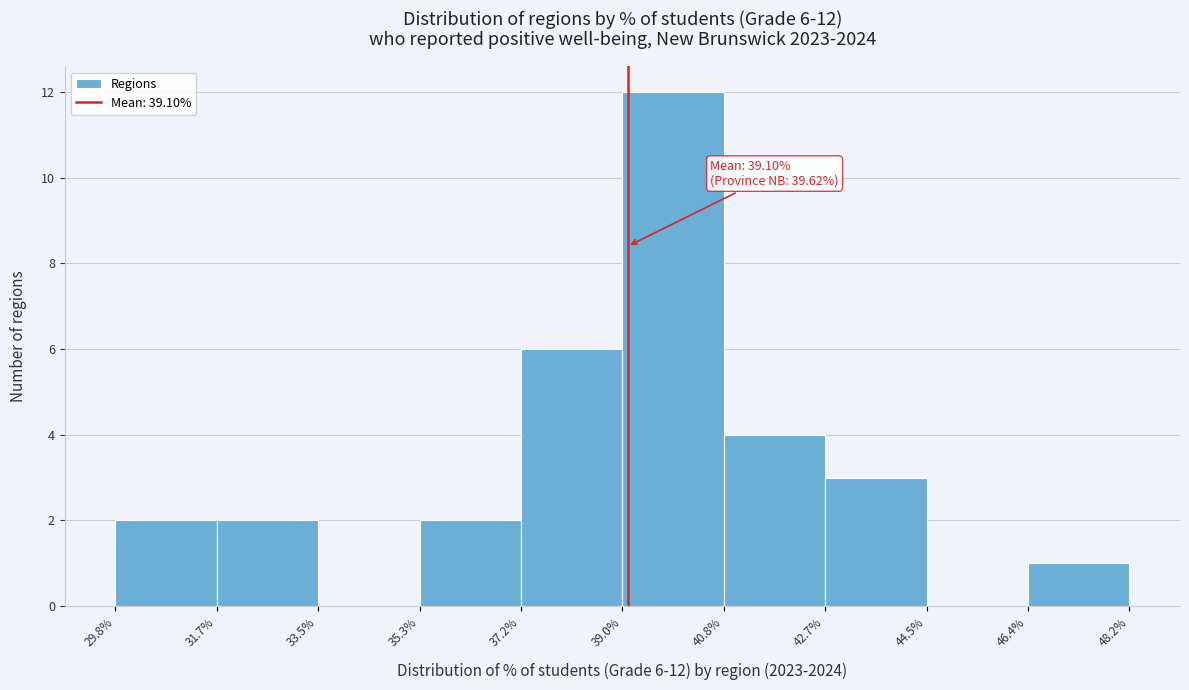

Over which range of the x-axis is the bar tallest?

39.0% to 40.8%